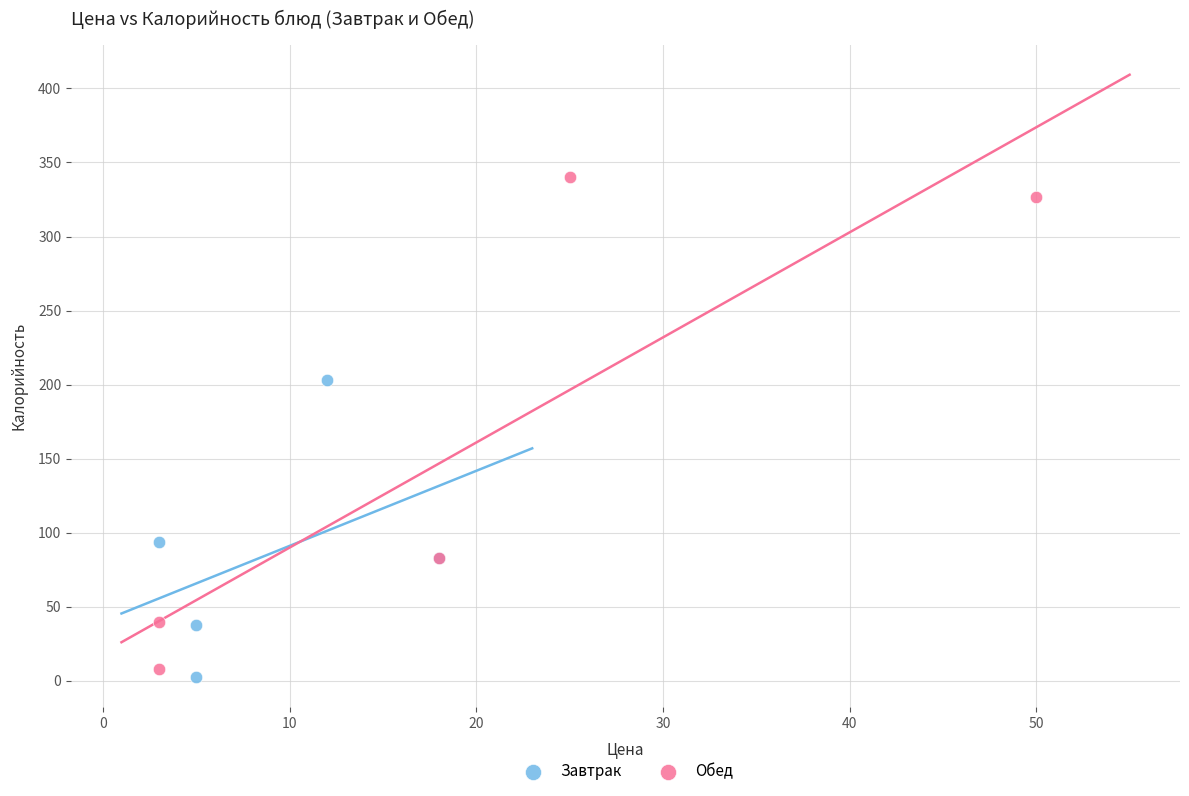

Which series reaches the minimum Y coordinate?

Завтрак